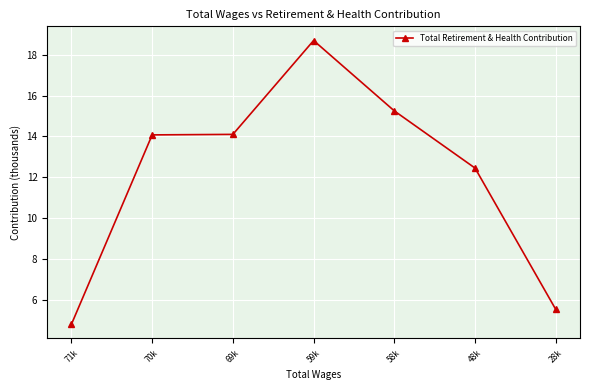

How many categories are shown in the chart?

7